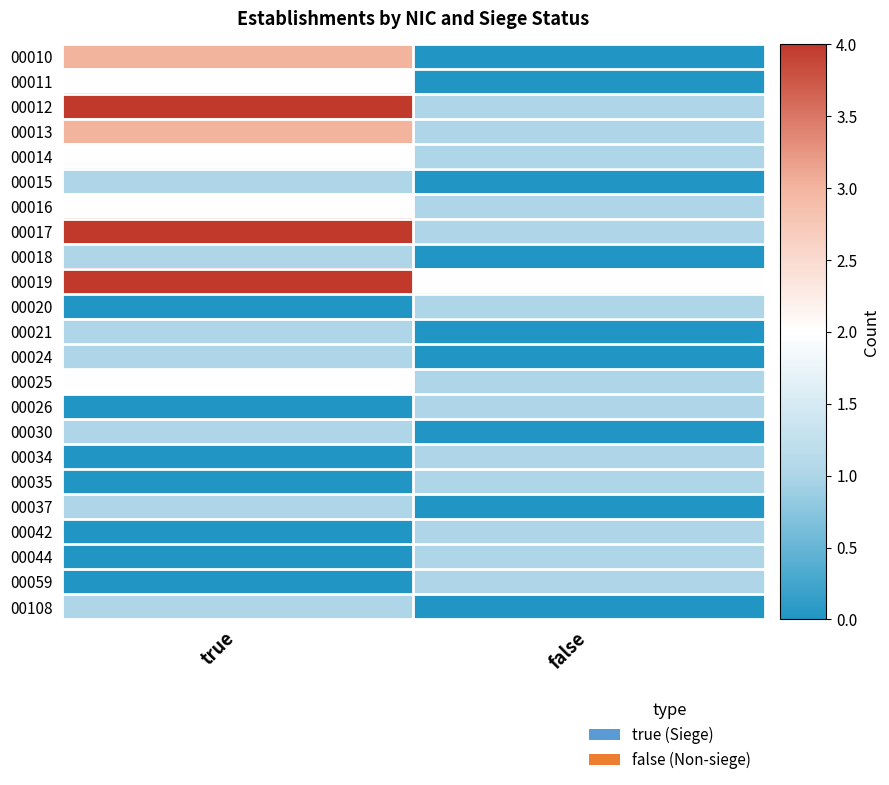

Reading left to right, extract all data points from this chart.

00010: true=3	false=0
00011: true=2	false=0
00012: true=4	false=1
00013: true=3	false=1
00014: true=2	false=1
00015: true=1	false=0
00016: true=2	false=1
00017: true=4	false=1
00018: true=1	false=0
00019: true=4	false=2
00020: true=0	false=1
00021: true=1	false=0
00024: true=1	false=0
00025: true=2	false=1
00026: true=0	false=1
00030: true=1	false=0
00034: true=0	false=1
00035: true=0	false=1
00037: true=1	false=0
00042: true=0	false=1
00044: true=0	false=1
00059: true=0	false=1
00108: true=1	false=0